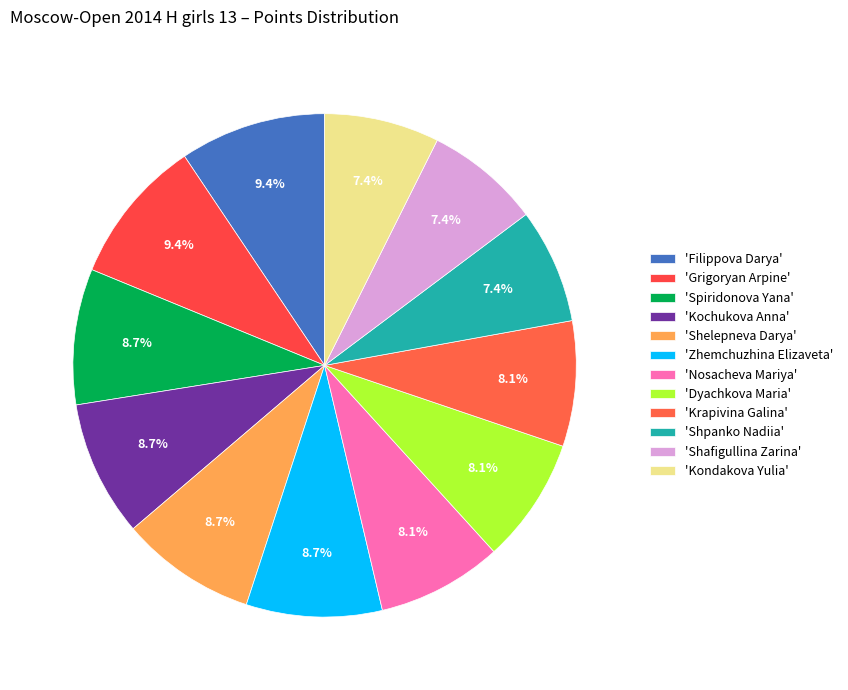

How many segments does this pie chart have?

12